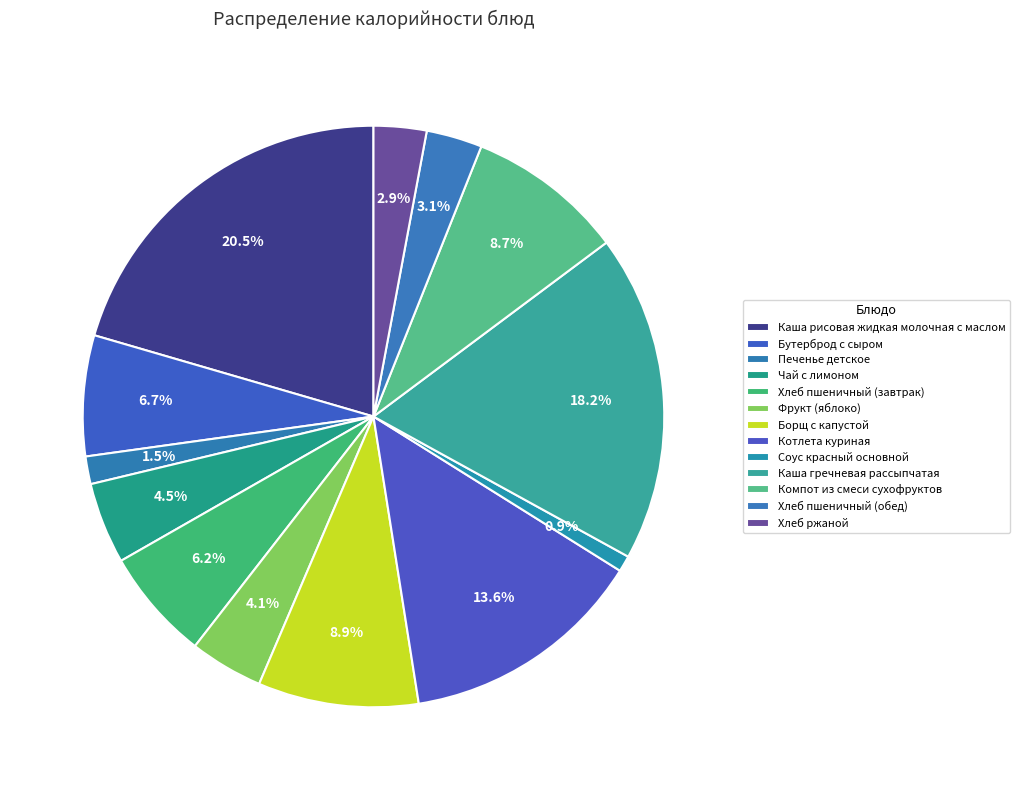

How many slices are in this pie chart?

13